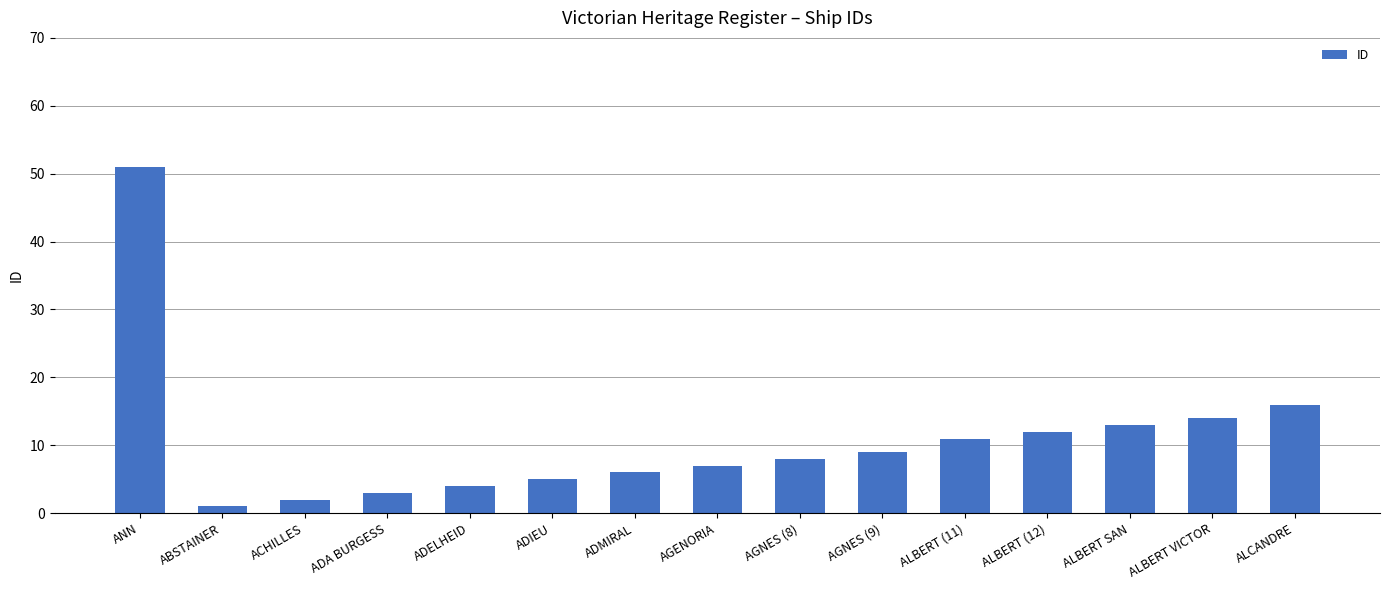

List the labels in order of value, largest first.

ANN, ALCANDRE, ALBERT VICTOR, ALBERT SAN, ALBERT (12), ALBERT (11), AGNES (9), AGNES (8), AGENORIA, ADMIRAL, ADIEU, ADELHEID, ADA BURGESS, ACHILLES, ABSTAINER